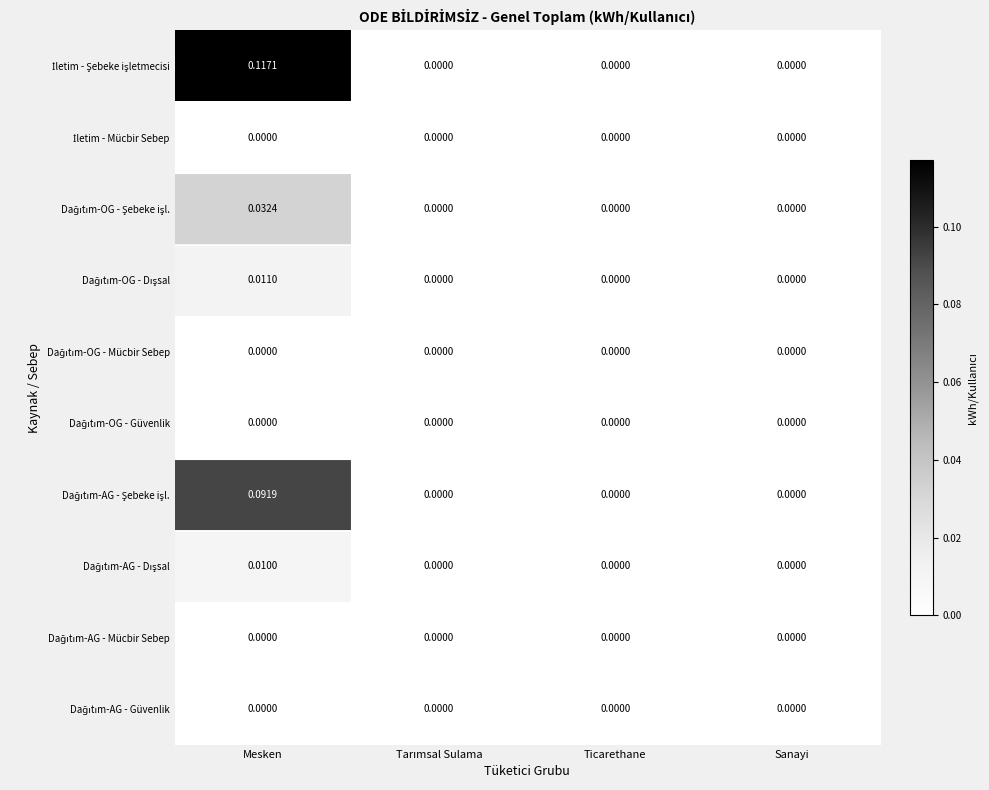

At which category is the sum across all series the highest?

Mesken